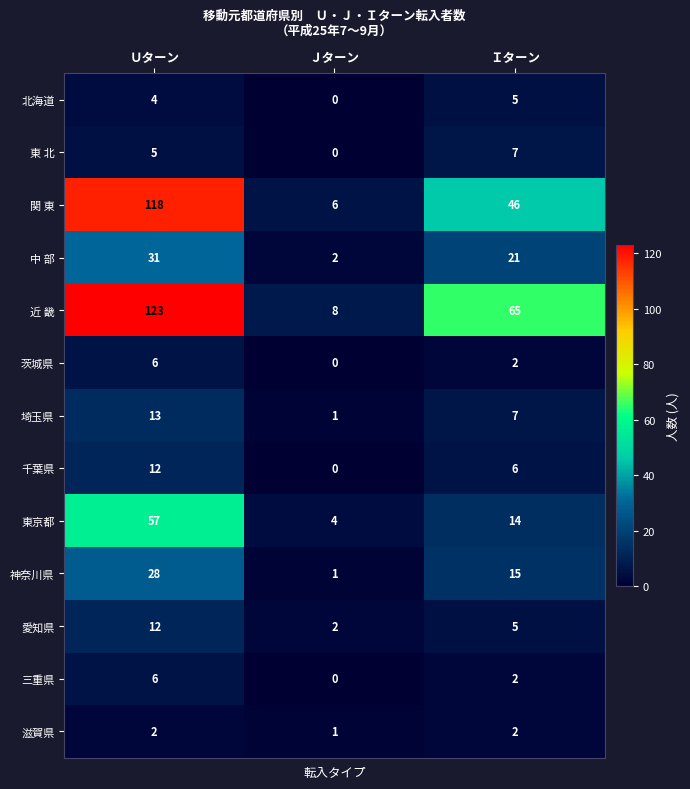

Where is 埼玉県 nearest to the value 7?

Ｉターン